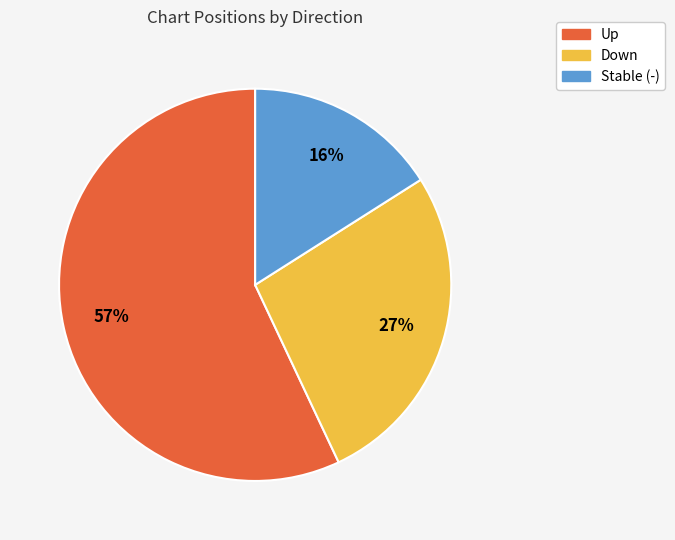

Count the number of slices in the pie.

3